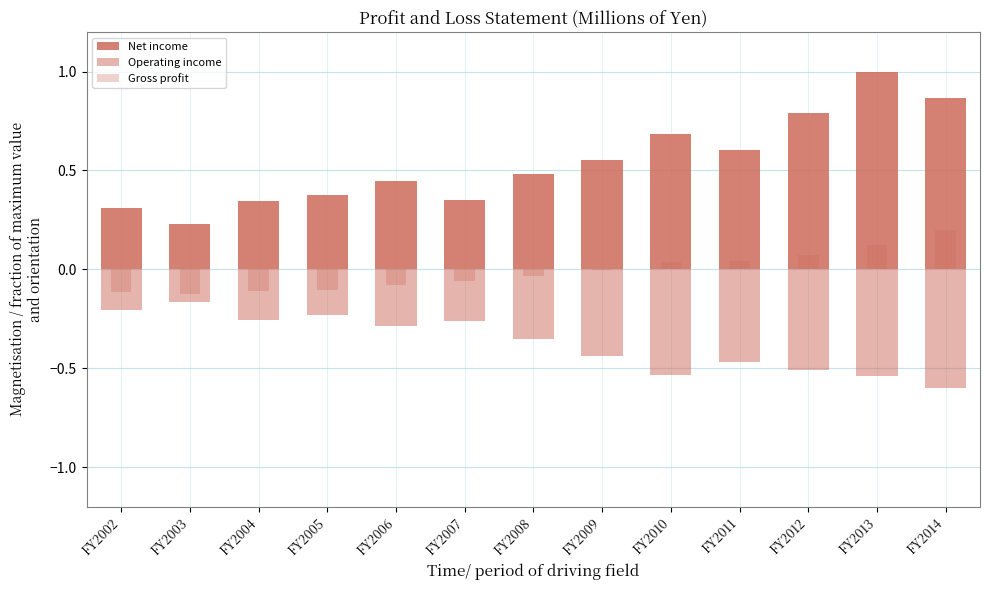

What is the value of the Net income bar at the 9th from the left?

0.7